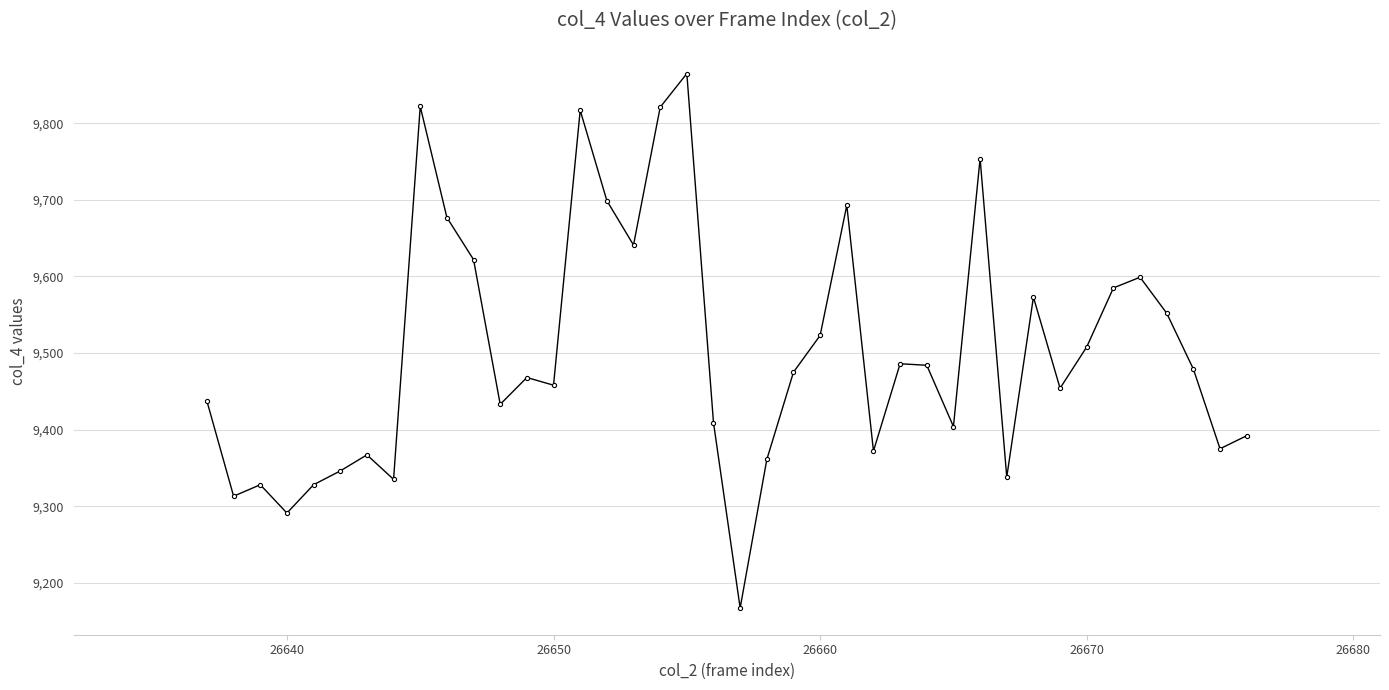

What is the greatest value displayed?

9865